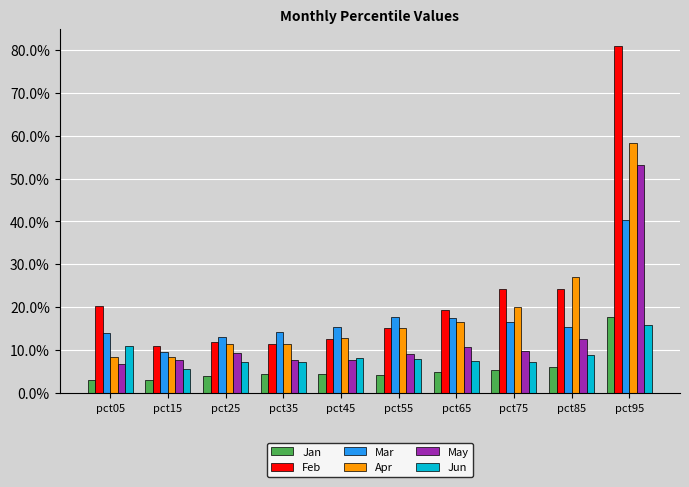

Are the bars horizontal?

No